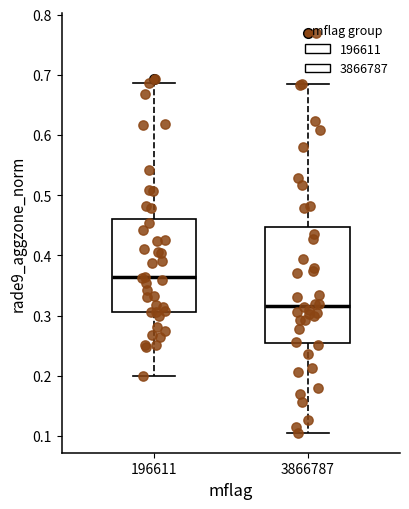

Reading left to right, read every box against the y-axis: the position of its median line, the range the box covers, and the ends of its whiskers. The values are not printed on the chart, so give them approximately, as read against the axis.

196611: median 0.36, box 0.31 to 0.46, whiskers 0.20 to 0.69
3866787: median 0.32, box 0.25 to 0.45, whiskers 0.11 to 0.69